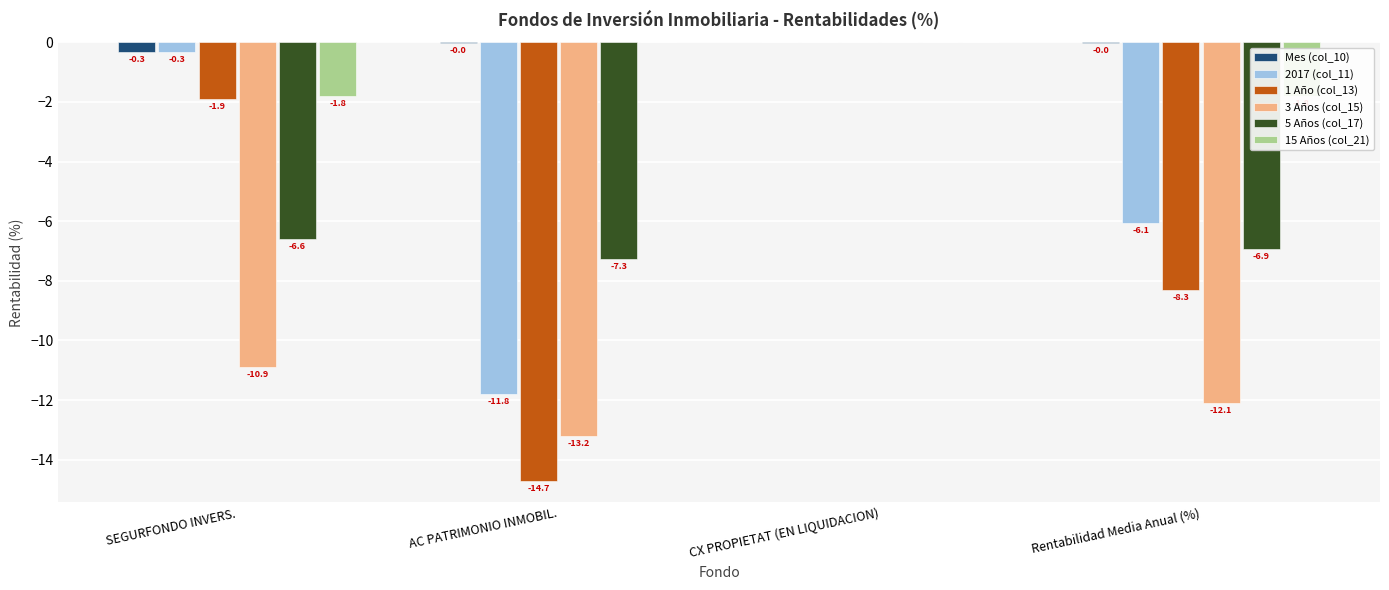

Reading left to right, list all the values displayed in this chart.

Mes (col_10): SEGURFONDO INVERS.=-0.3	AC PATRIMONIO INMOBIL.=-0.0	CX PROPIETAT (EN LIQUIDACION)=0.0	Rentabilidad Media Anual (%)=-0.0
2017 (col_11): SEGURFONDO INVERS.=-0.3	AC PATRIMONIO INMOBIL.=-11.8	CX PROPIETAT (EN LIQUIDACION)=0.0	Rentabilidad Media Anual (%)=-6.1
1 Año (col_13): SEGURFONDO INVERS.=-1.9	AC PATRIMONIO INMOBIL.=-14.7	CX PROPIETAT (EN LIQUIDACION)=0.0	Rentabilidad Media Anual (%)=-8.3
3 Años (col_15): SEGURFONDO INVERS.=-10.9	AC PATRIMONIO INMOBIL.=-13.2	CX PROPIETAT (EN LIQUIDACION)=0.0	Rentabilidad Media Anual (%)=-12.1
5 Años (col_17): SEGURFONDO INVERS.=-6.6	AC PATRIMONIO INMOBIL.=-7.3	CX PROPIETAT (EN LIQUIDACION)=0.0	Rentabilidad Media Anual (%)=-6.9
15 Años (col_21): SEGURFONDO INVERS.=-1.8	AC PATRIMONIO INMOBIL.=0.0	CX PROPIETAT (EN LIQUIDACION)=0.0	Rentabilidad Media Anual (%)=-1.8